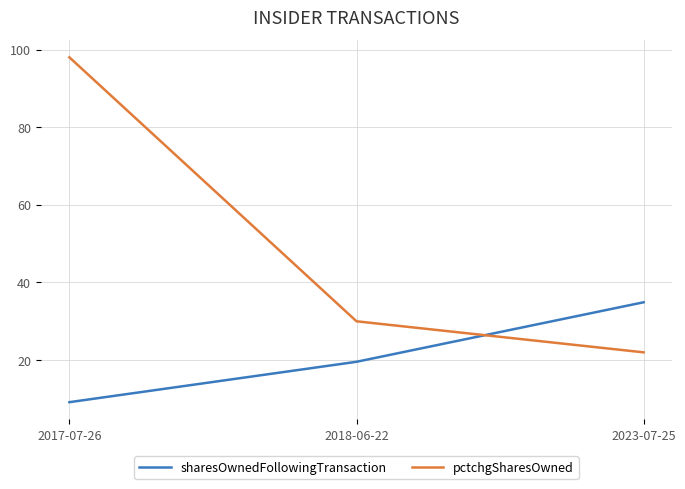

What is the total value across all series at 2017-07-26?

107.2